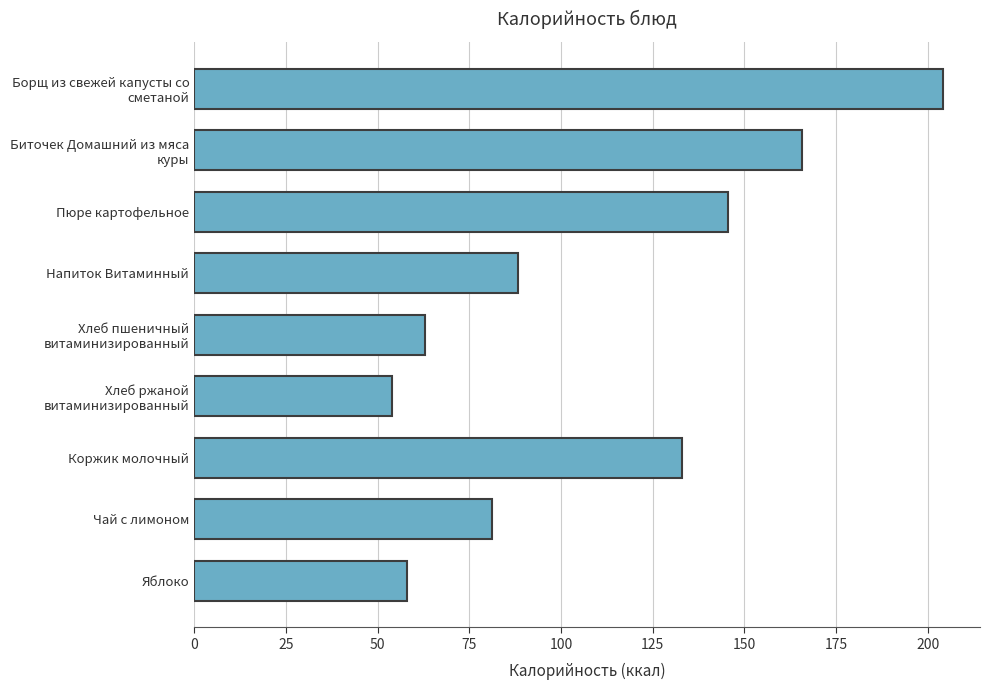

Rank the categories by value from lowest to highest.

Хлеб ржаной
витаминизированный, Яблоко, Хлеб пшеничный
витаминизированный, Чай с лимоном, Напиток Витаминный, Коржик молочный, Пюре картофельное, Биточек Домашний из мяса
куры, Борщ из свежей капусты со
сметаной